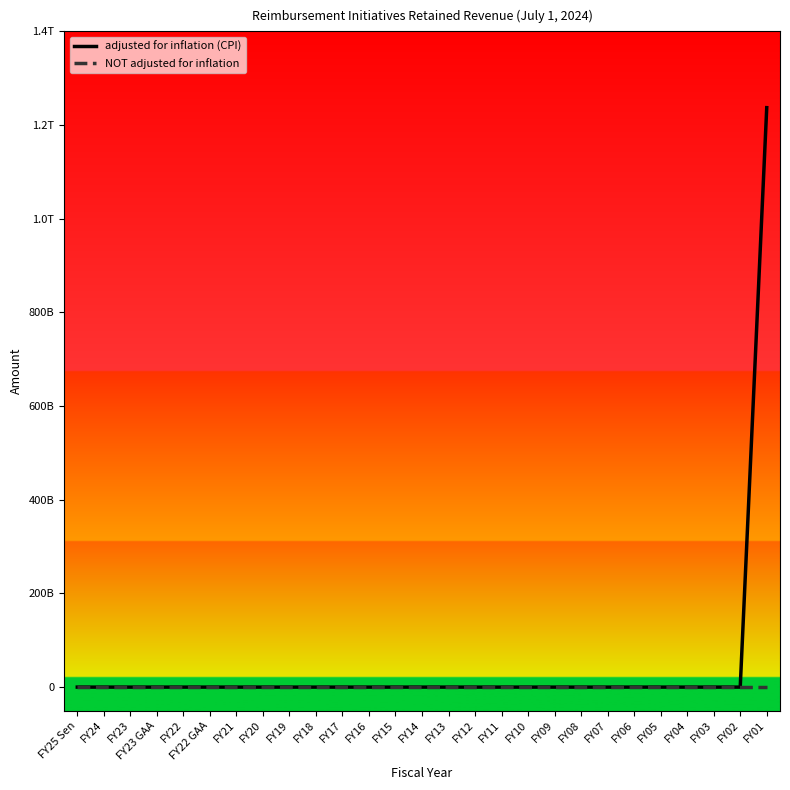

Rank the series by their average value, from lowest to highest.

NOT adjusted for inflation, adjusted for inflation (CPI)